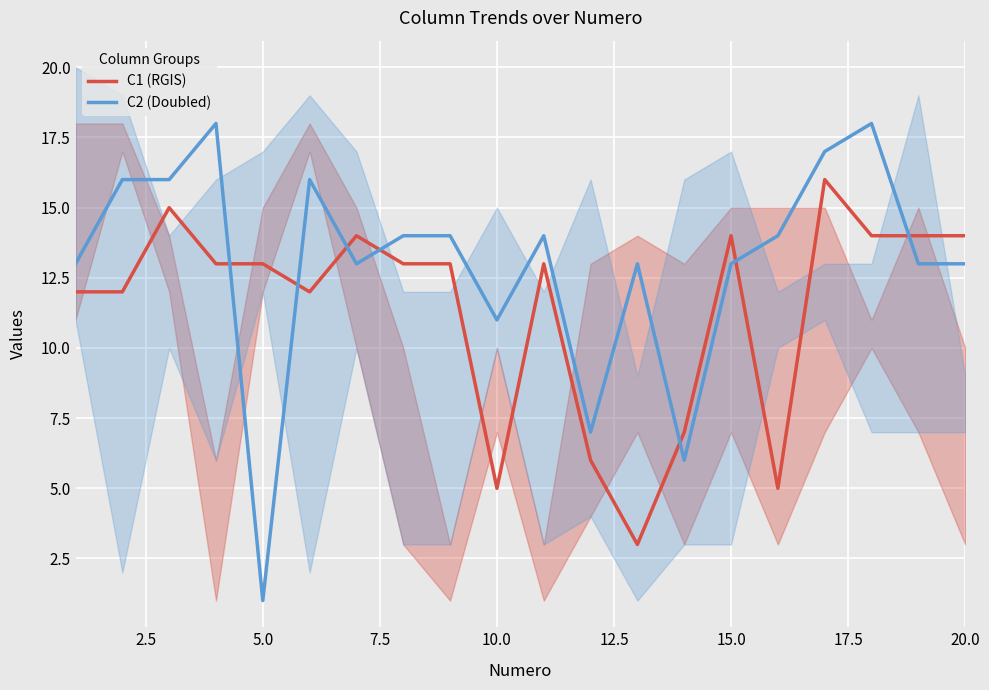

Which series has the largest total across all categories?

C2 (Doubled)